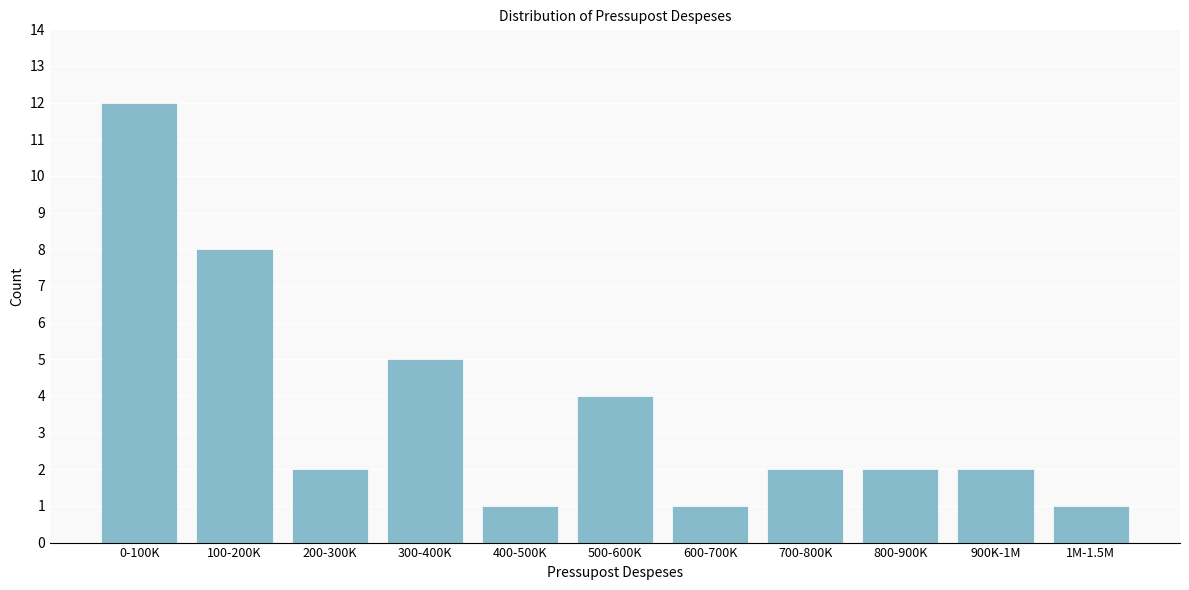

Reading left to right, transcribe all the data shown in this chart.

12	8	2	5	1	4	1	2	2	2	1